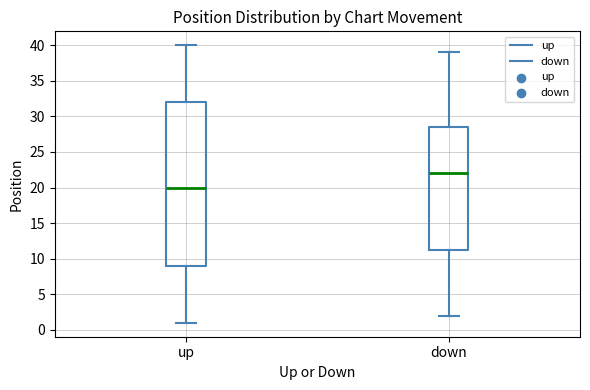

Which box has the highest median line?

down